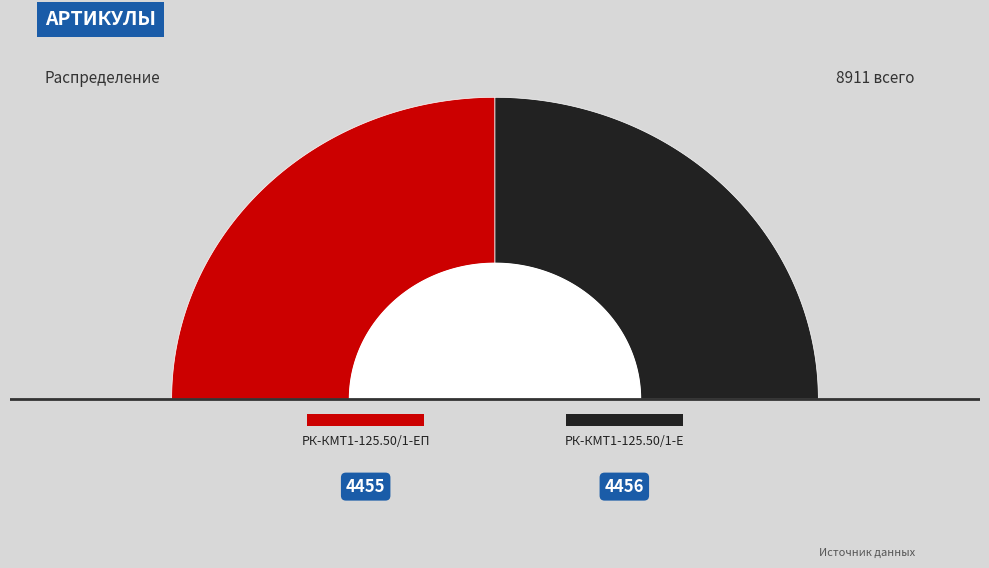

What is the majority slice?

РК-КМТ1-125.50/1-Е ремкомплект